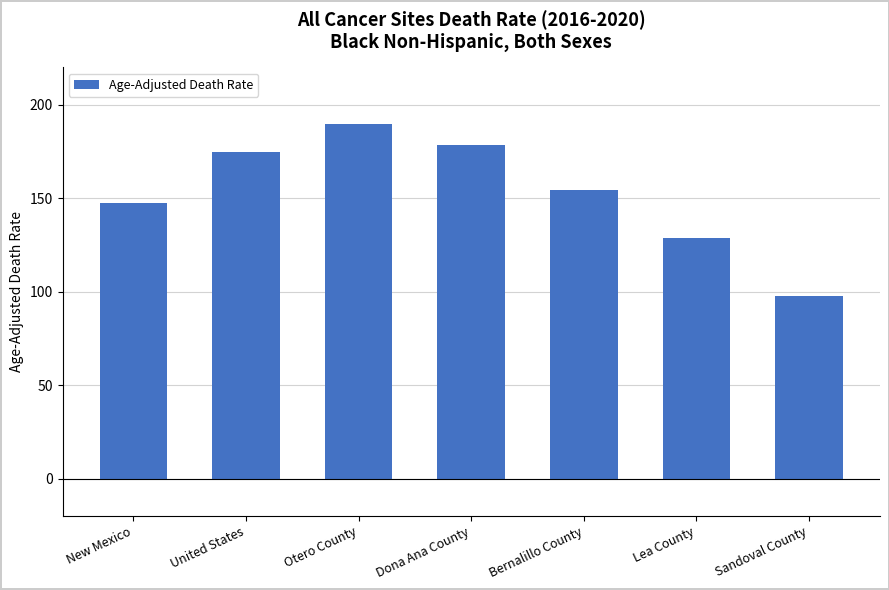

Reading left to right, transcribe all the data shown in this chart.

New Mexico=147.4	United States=174.7	Otero County=189.5	Dona Ana County=178.4	Bernalillo County=154.1	Lea County=128.8	Sandoval County=97.5